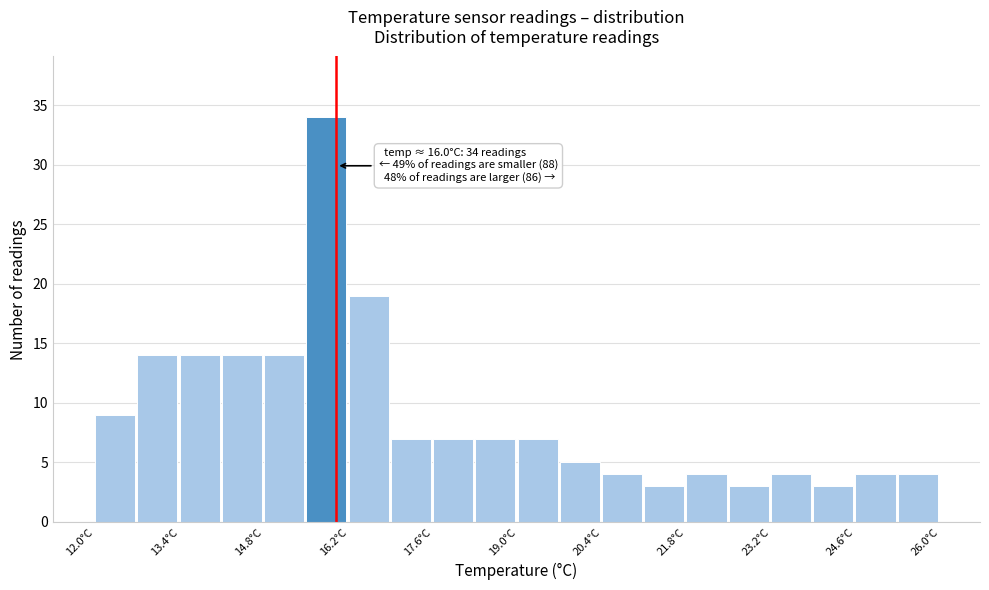

Around what value on the x-axis is the tallest bar? Give the approximate position of its centre, as read against the axis.

15.8